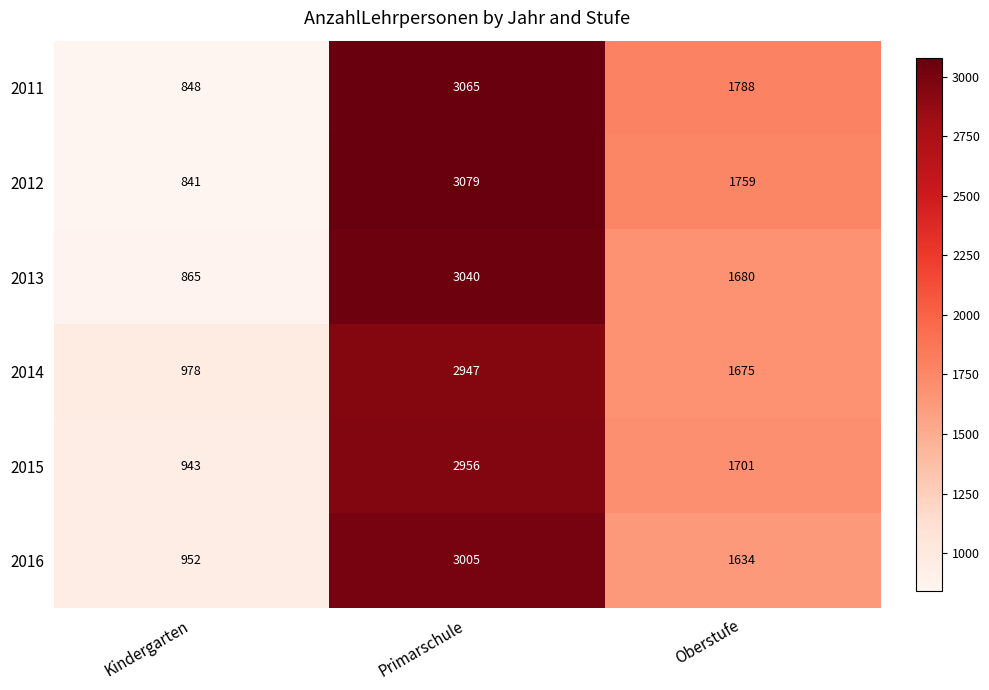

What is the difference between the highest and lowest values at Oberstufe?

154